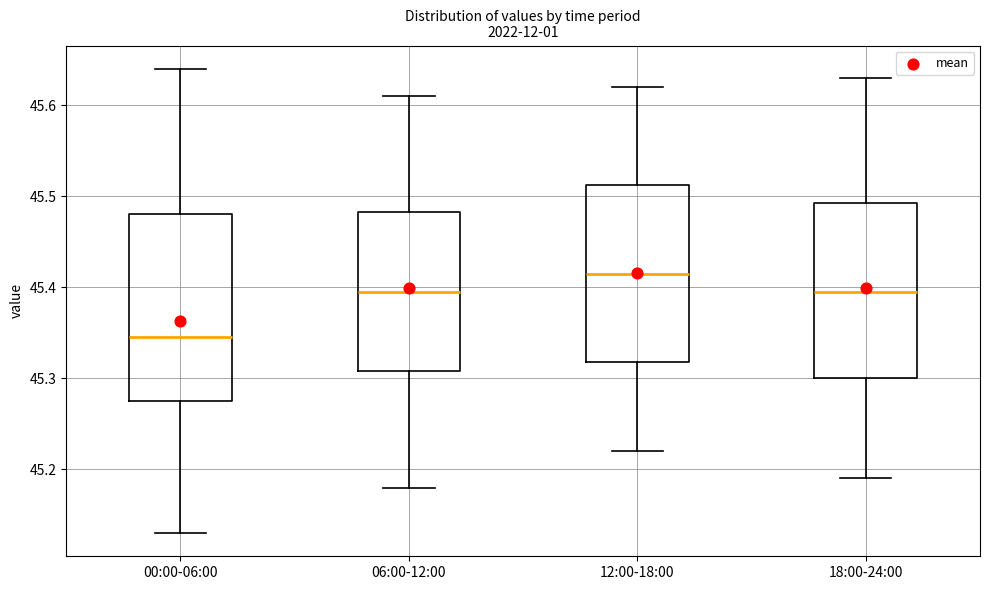

Reading left to right, transcribe this box plot: for each box, give where its median line is, the range the box spans, and where its two whiskers end, as read against the y-axis. The values are not printed on the chart, so give them approximately, as read against the axis.

00:00-06:00: median 45.35, box 45.28 to 45.48, whiskers 45.13 to 45.64
06:00-12:00: median 45.40, box 45.31 to 45.48, whiskers 45.18 to 45.61
12:00-18:00: median 45.42, box 45.32 to 45.51, whiskers 45.22 to 45.62
18:00-24:00: median 45.40, box 45.30 to 45.49, whiskers 45.19 to 45.63